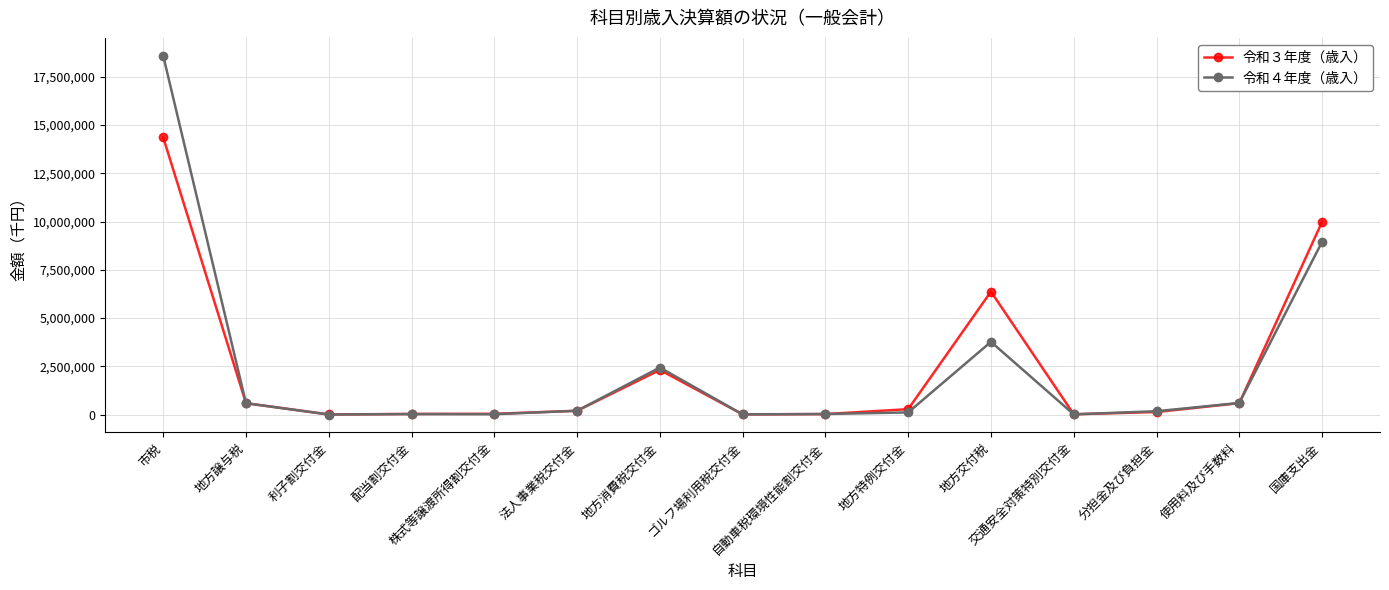

Which series has the largest range (max minus min)?

令和４年度（歳入）